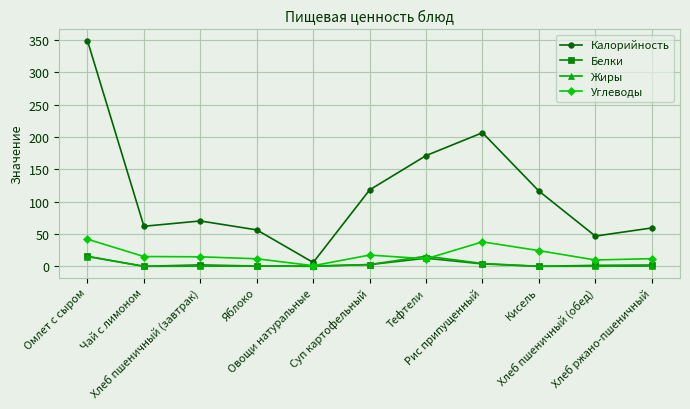

What is the difference between the maximum and minimum values in the Углеводы series?

41.0